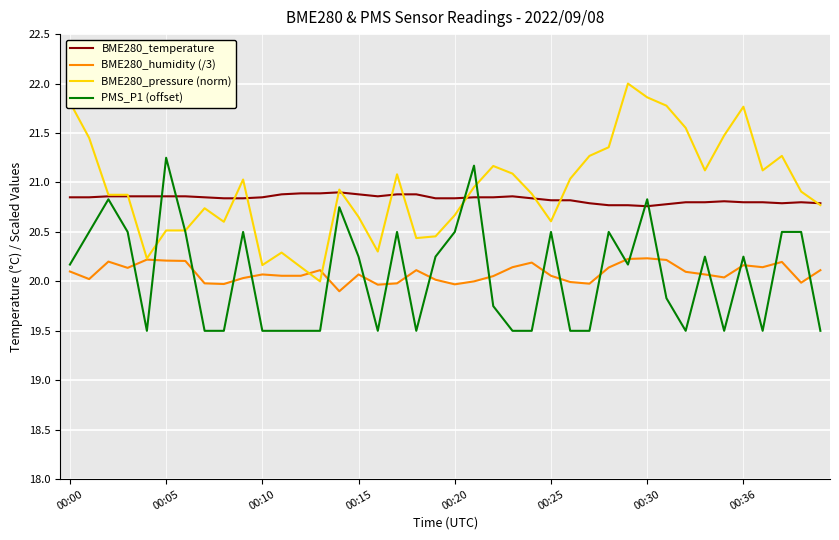

At how many categories does at least one series exceed 19?

40